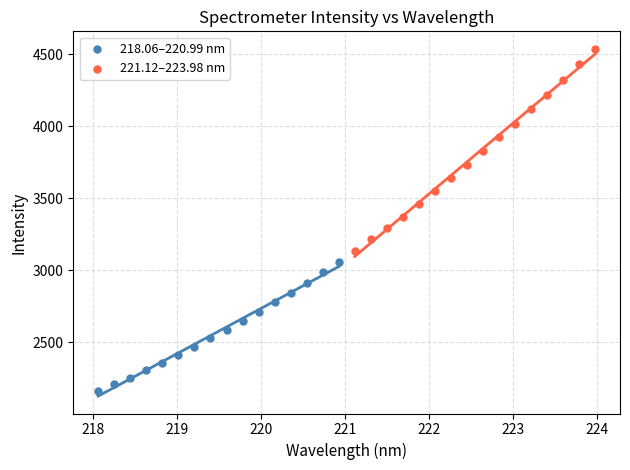

Which series has the largest Y range (max minus min)?

221.12–223.98 nm